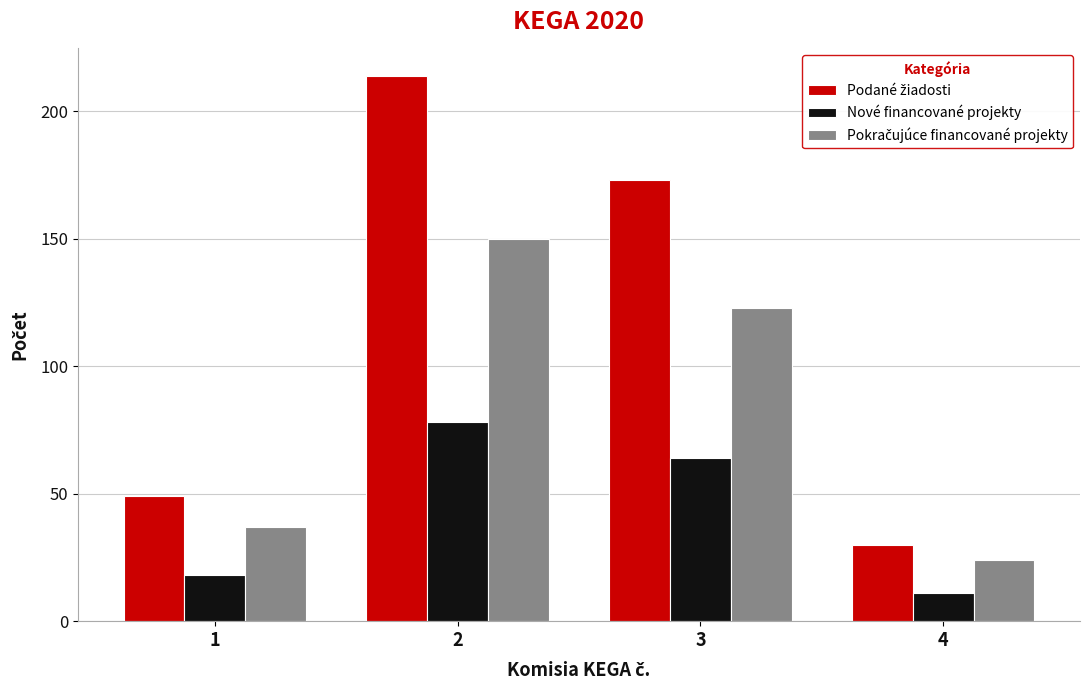

What is the total value across all series at 3?

360